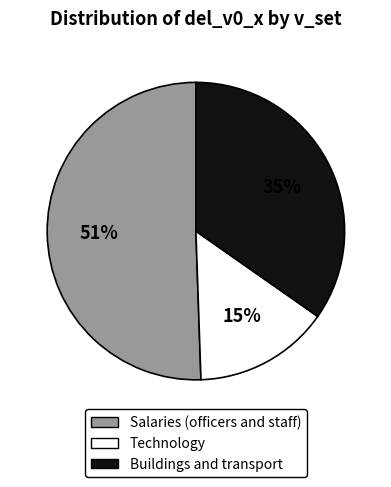

What percentage is the Buildings and transport slice, to the nearest percent?

35%